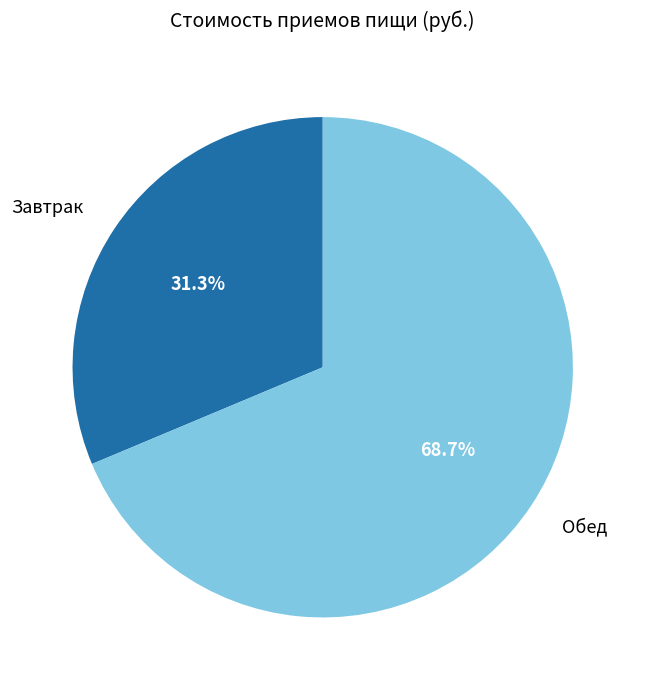

Which category has the biggest portion of the pie?

Обед